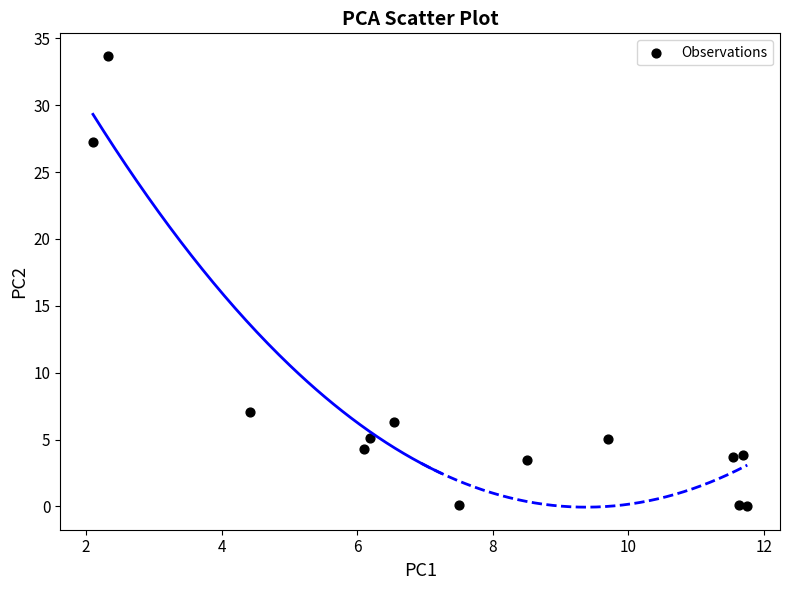

What Y value in the scatter plot is closest to 16?

7.1